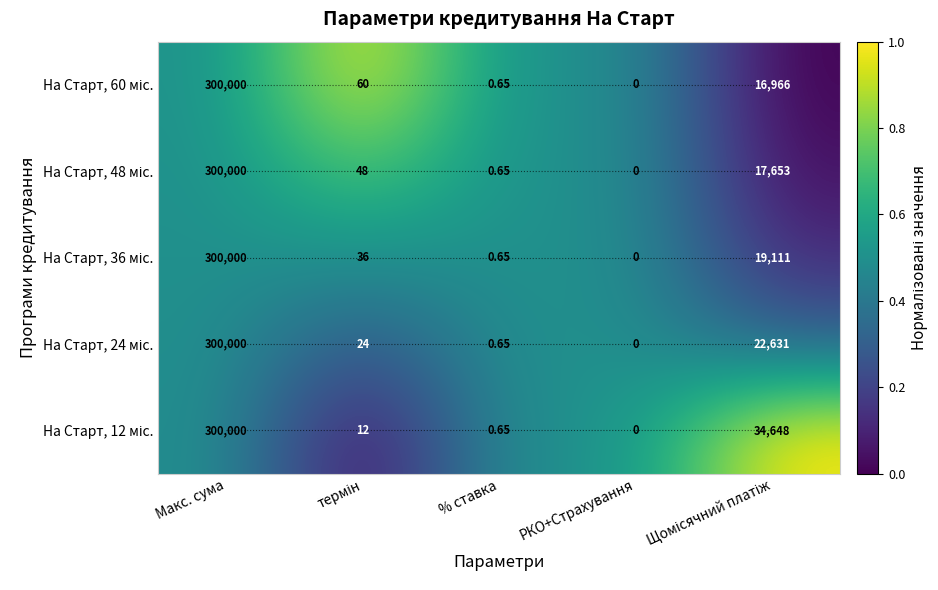

At which category is the sum across all series the highest?

Макс. сума